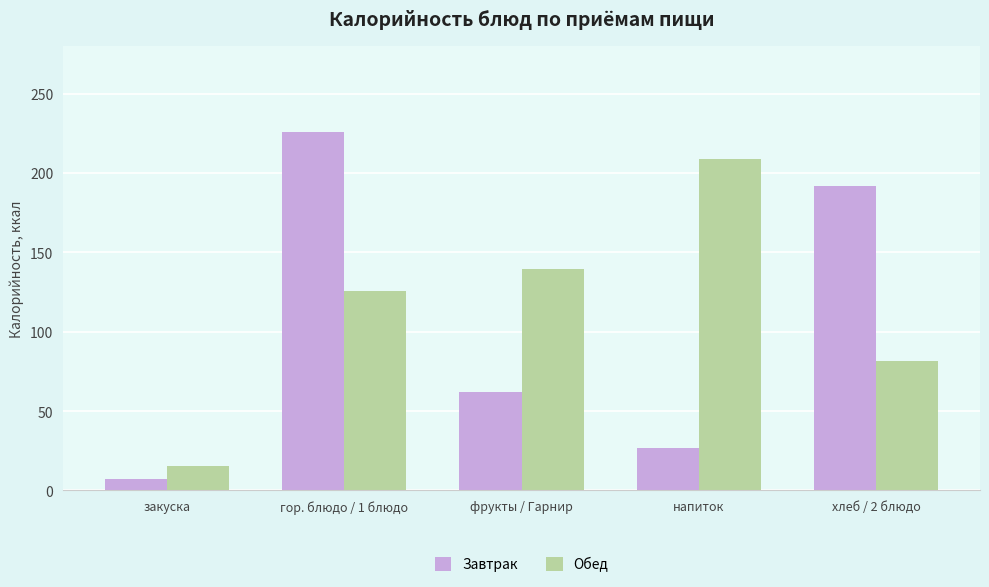

List the series in order of their peak value, highest first.

Завтрак, Обед